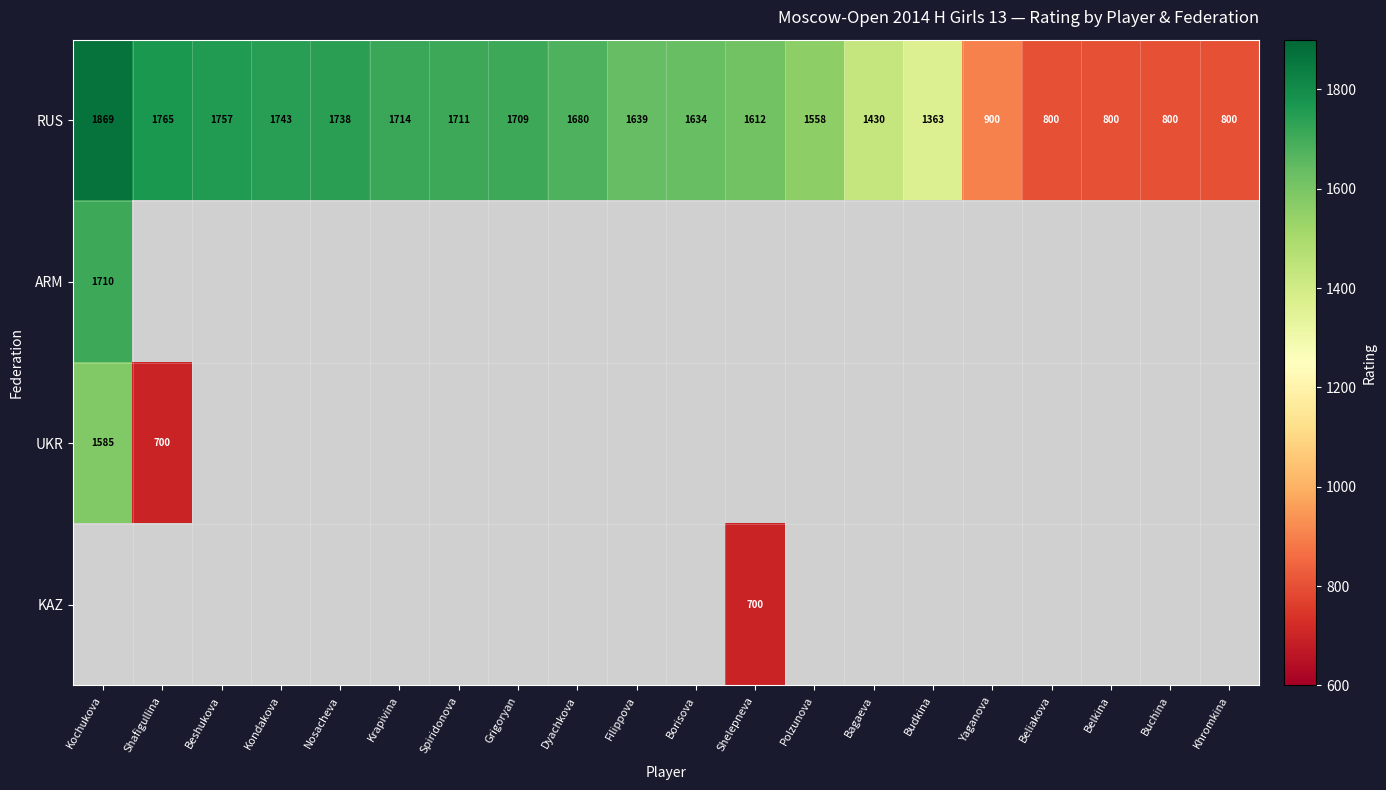

True or false: RUS has a value of 963 at Beshukova.

False